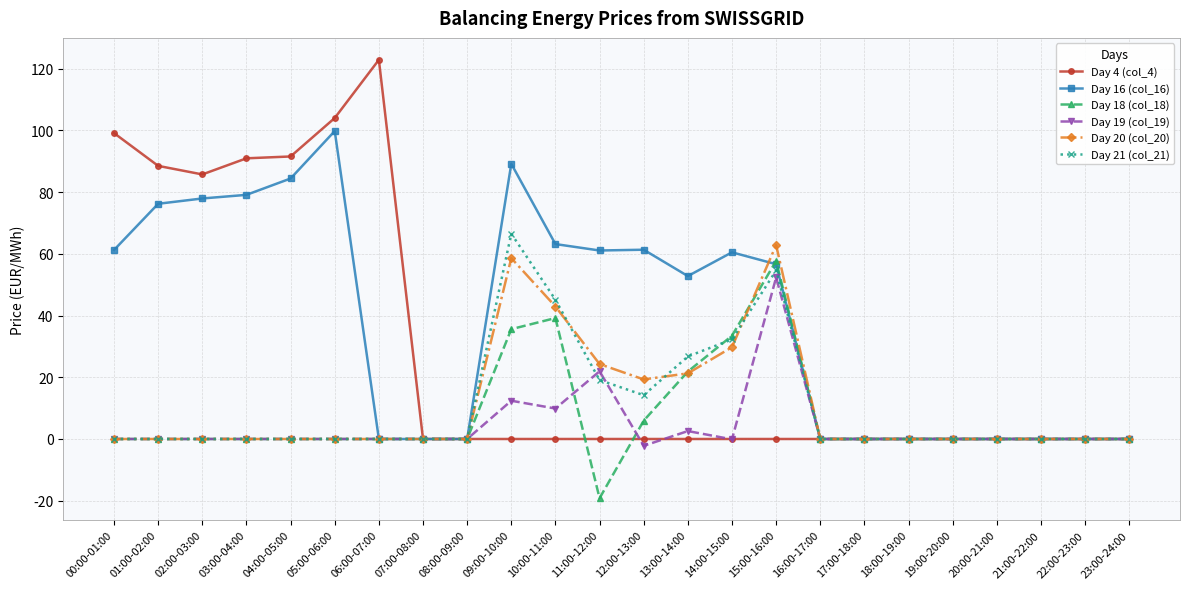

What is the label of the 20th point from the right?

04:00-05:00